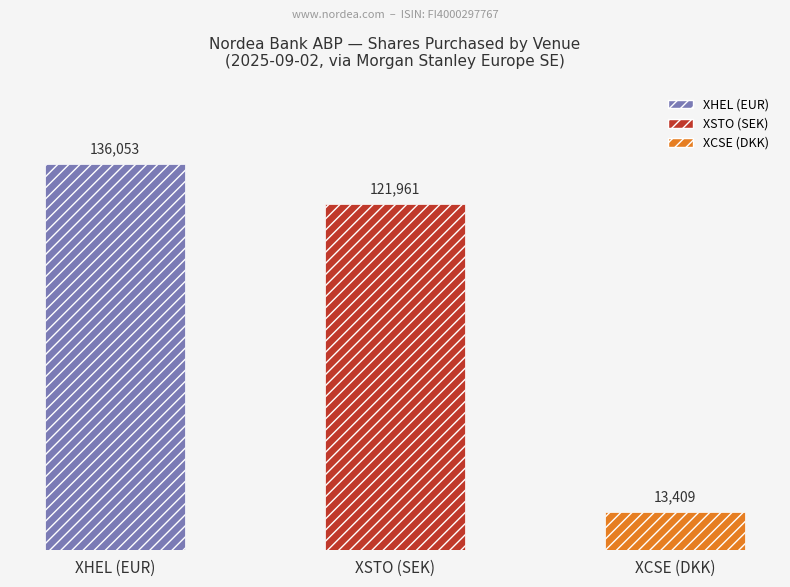

How many values are below 121961?

1